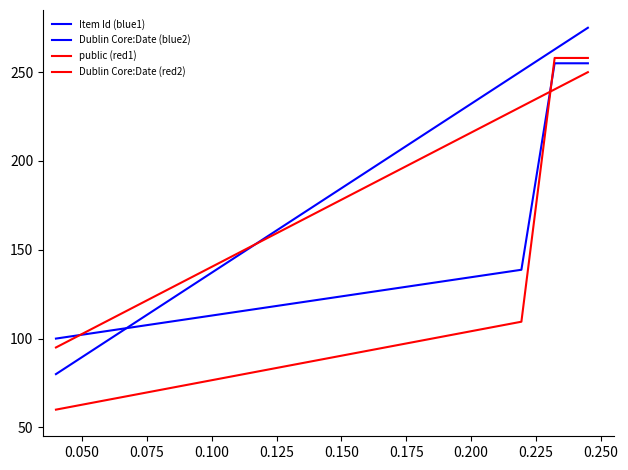

What is the value of the Item Id (blue1) point at the 4th from the left?

275.0